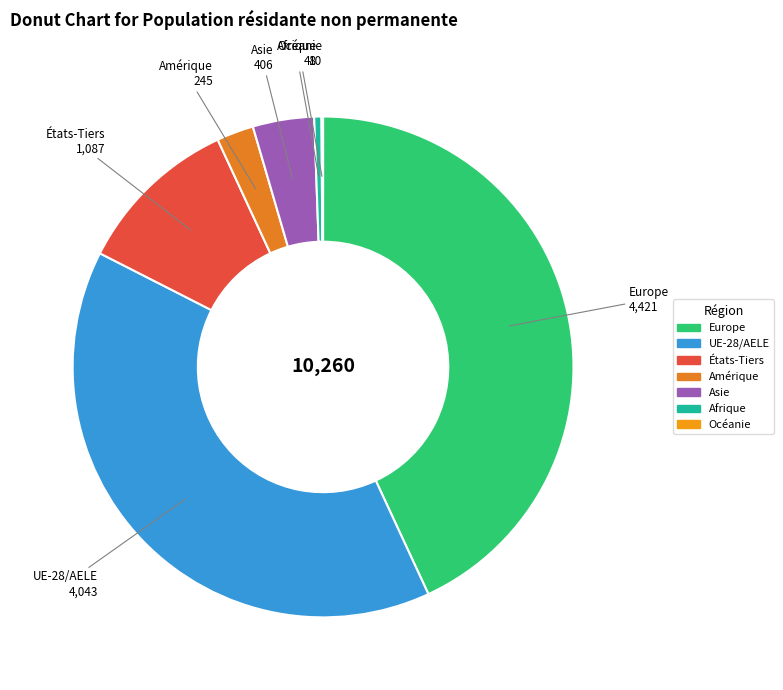

Which has a higher value, Europe or Afrique?

Europe